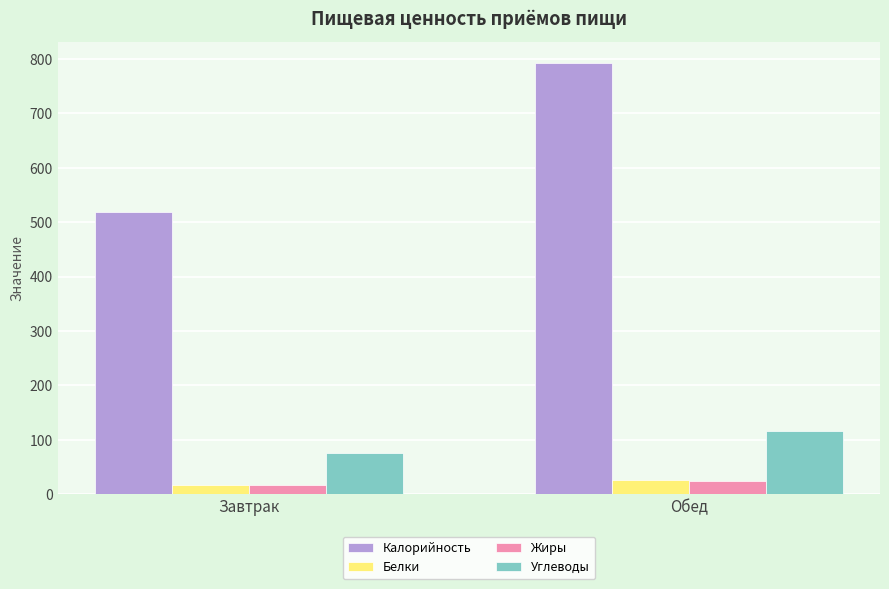

At which label does Углеводы reach its minimum?

Завтрак